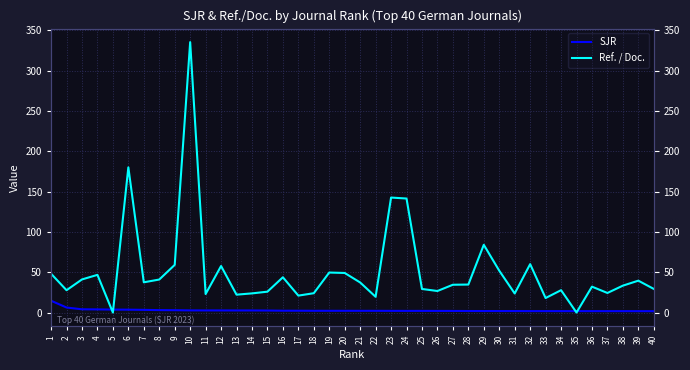

What is the sum of all Ref. / Doc. values?

2045.1